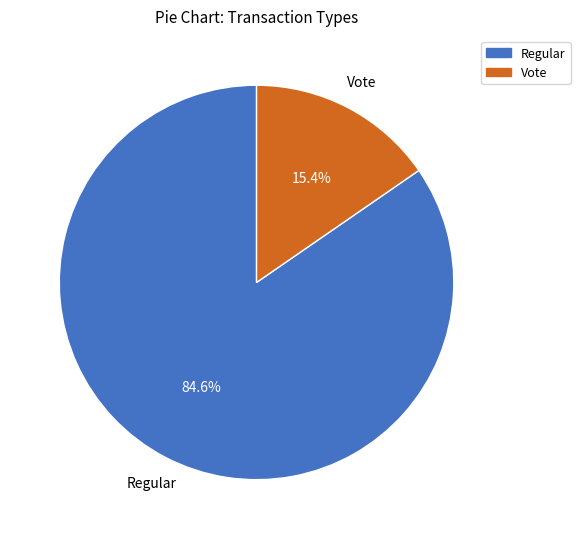

True or false: Vote accounts for 2% of the total.

False